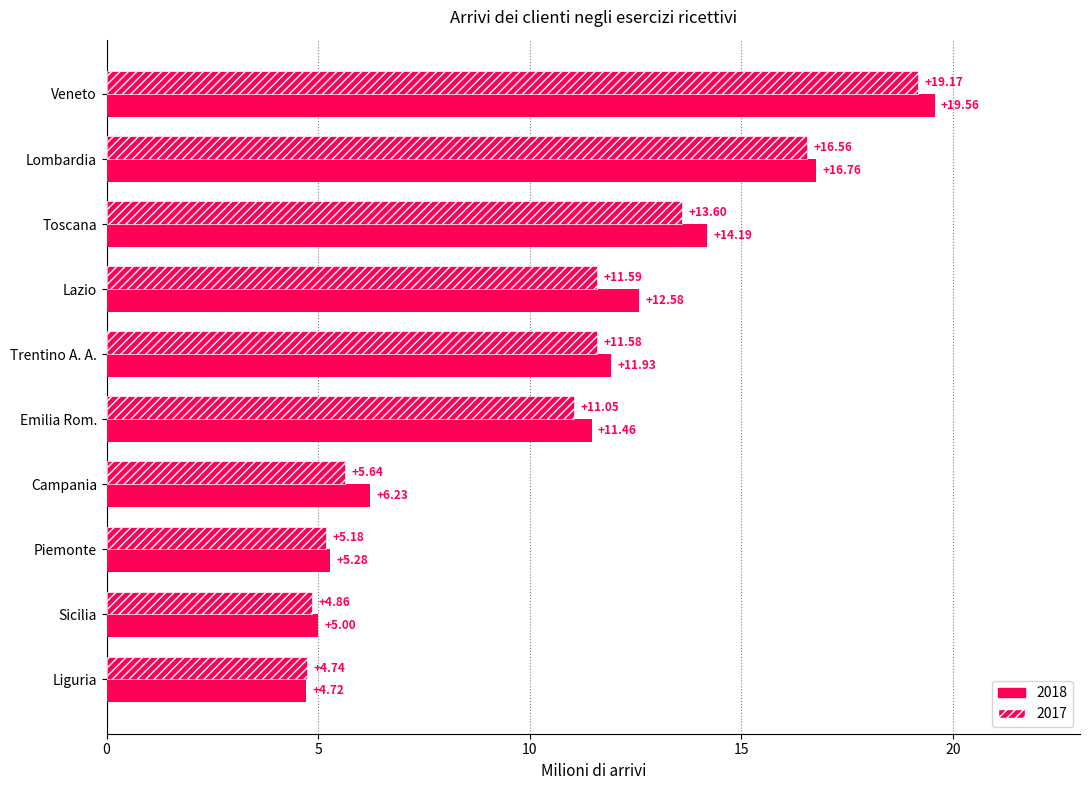

What position from the left is Piemonte?

8